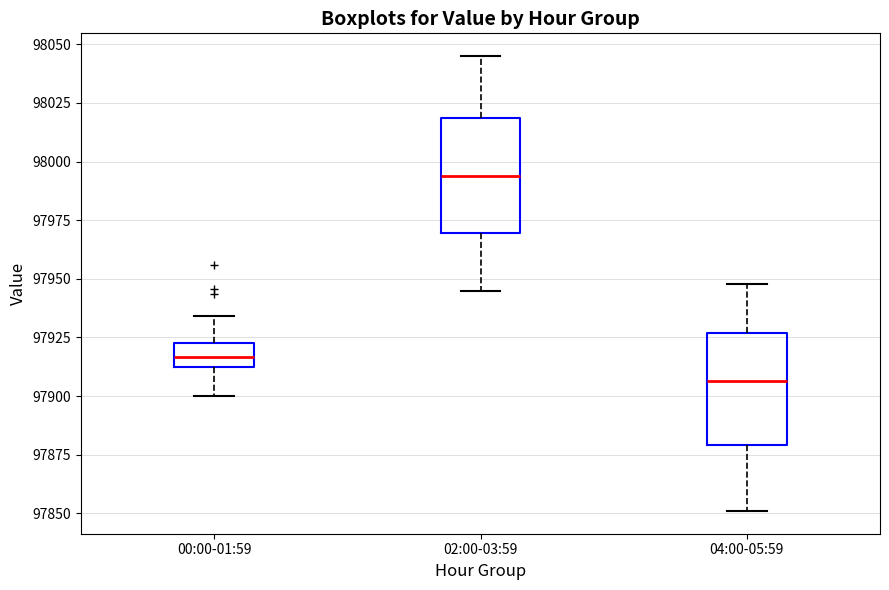

Reading left to right, read every box against the y-axis: the position of its median line, the range the box covers, and the ends of its whiskers. The values are not printed on the chart, so give them approximately, as read against the axis.

00:00-01:59: median 97915 (inside the box), box 97915 to 97920, whiskers 97900 to 97935
02:00-03:59: median 97995, box 97970 to 98020, whiskers 97945 to 98045
04:00-05:59: median 97905, box 97880 to 97925, whiskers 97850 to 97950